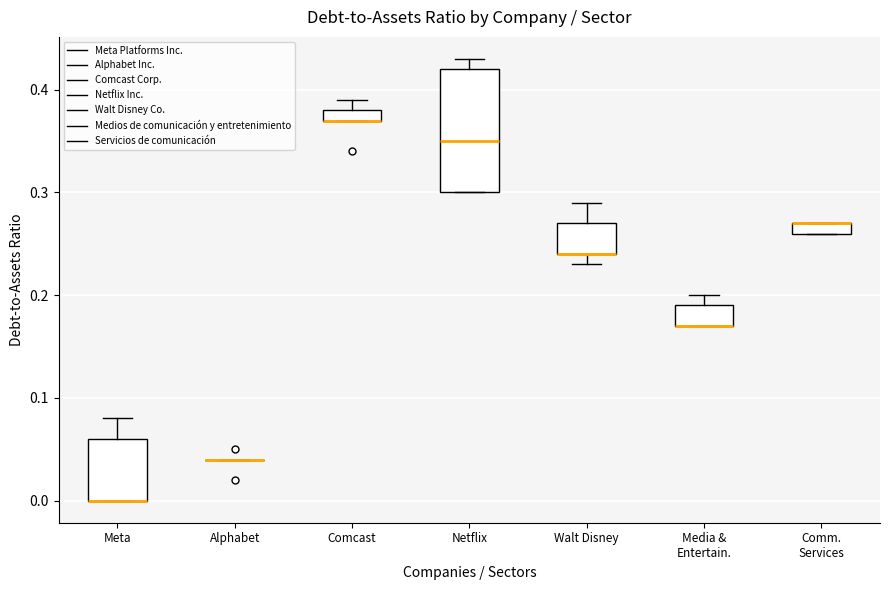

Where does the median line of the box for Netflix sit on the y-axis? The values are not printed on the chart, so give them approximately, as read against the axis.

0.35